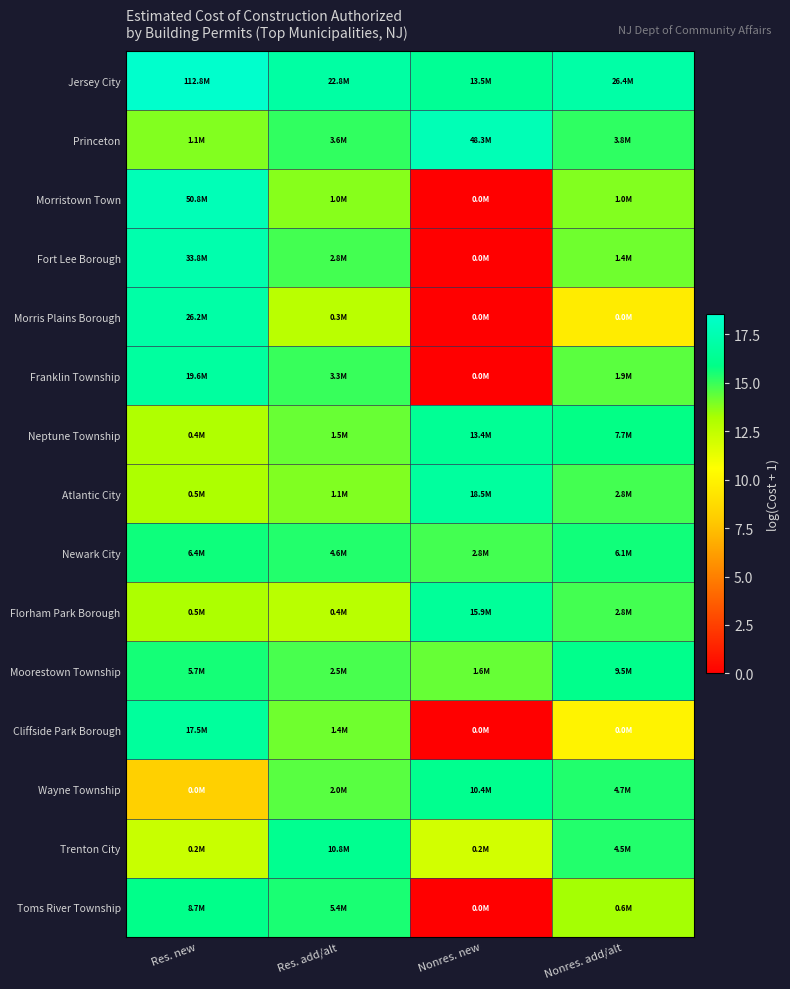

List the series in order of their peak value, lowest first.

Newark City, Toms River Township, Moorestown Township, Wayne Township, Trenton City, Neptune Township, Florham Park Borough, Cliffside Park Borough, Atlantic City, Franklin Township, Morris Plains Borough, Fort Lee Borough, Princeton, Morristown Town, Jersey City